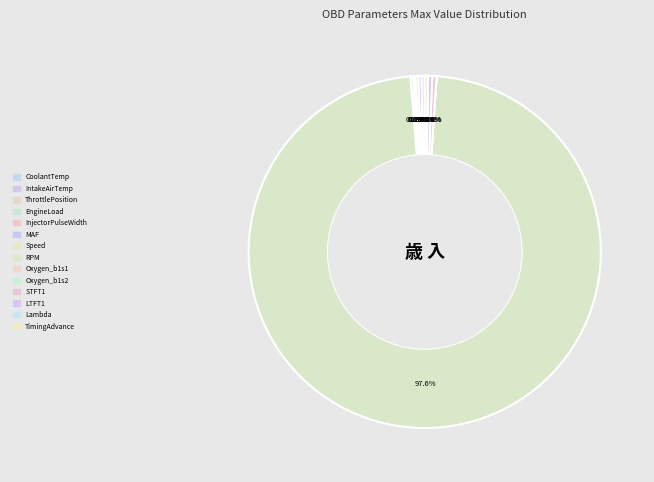

Rank the categories by value from highest to lowest.

RPM, STFT1, LTFT1, CoolantTemp, IntakeAirTemp, TimingAdvance, ThrottlePosition, Speed, EngineLoad, MAF, Lambda, InjectorPulseWidth, Oxygen_b1s1, Oxygen_b1s2